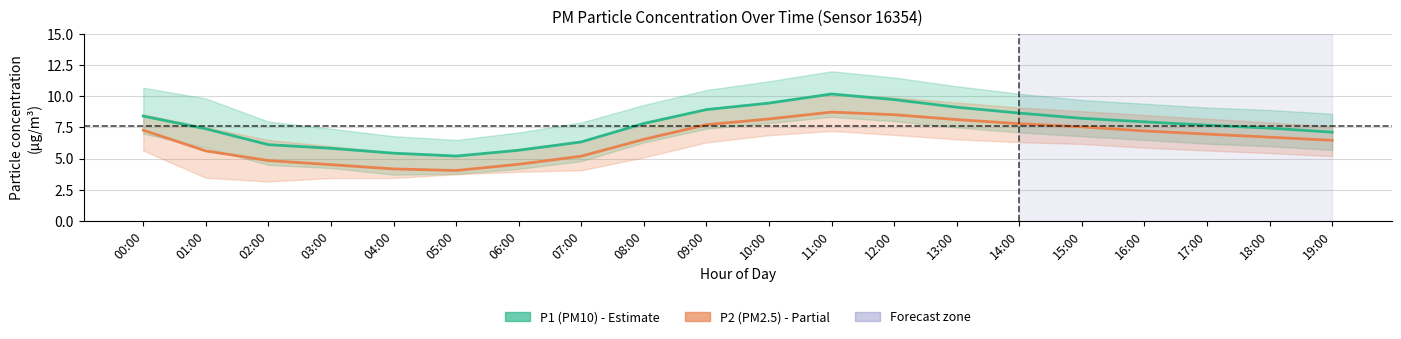

Reading left to right, what are all the values shown in this chart?

P1 (PM10): 8.4	7.4	6.1	5.8	5.4	5.2	5.7	6.3	7.8	8.9	9.4	10.2	9.7	9.1	8.7	8.2	8.0	7.7	7.5	7.1
P2 (PM2.5): 7.3	5.6	4.8	4.5	4.2	4.0	4.5	5.2	6.5	7.7	8.2	8.7	8.5	8.1	7.8	7.5	7.2	7.0	6.7	6.5